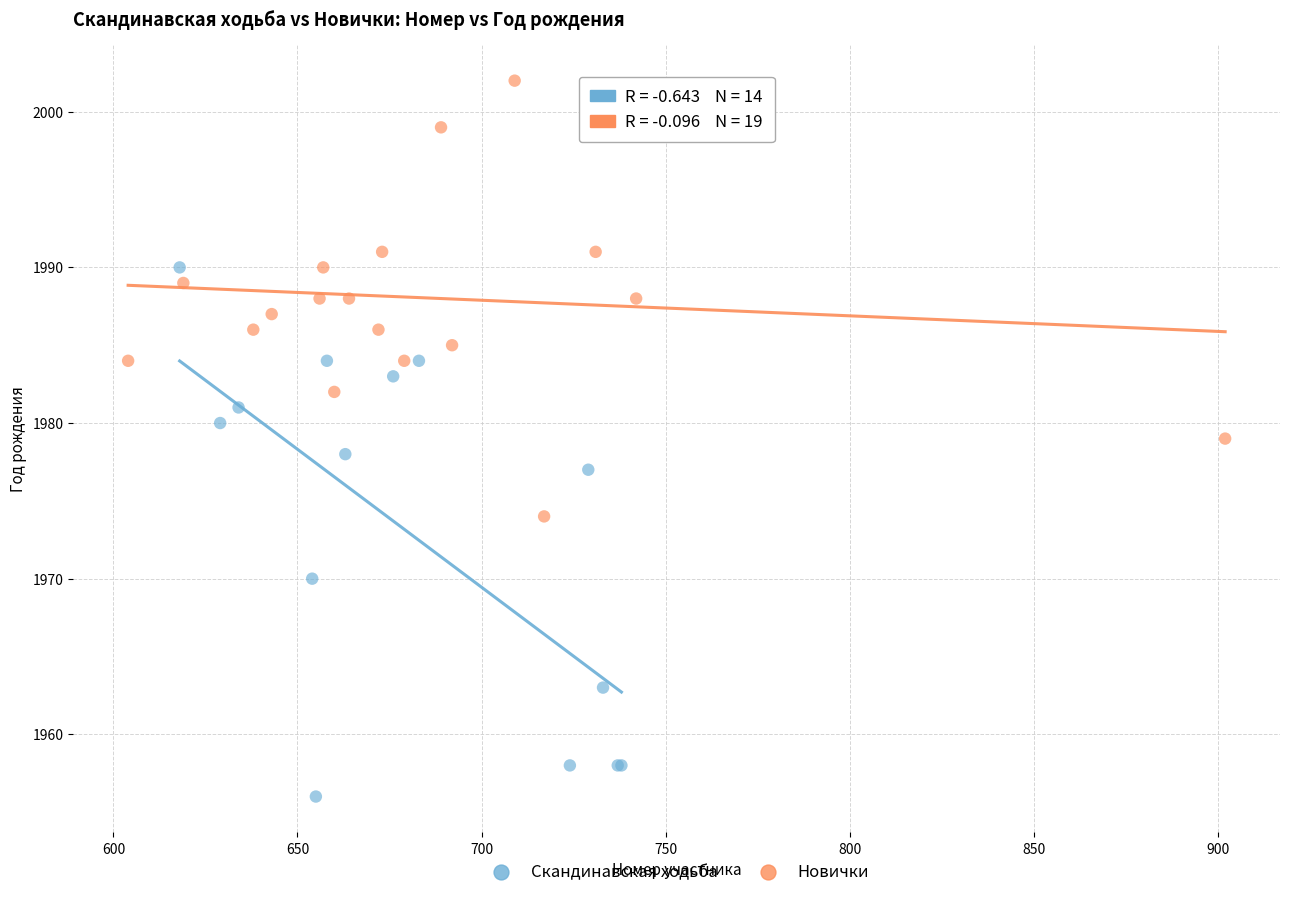

Which series contains the lowest Y value?

Скандинавская ходьба